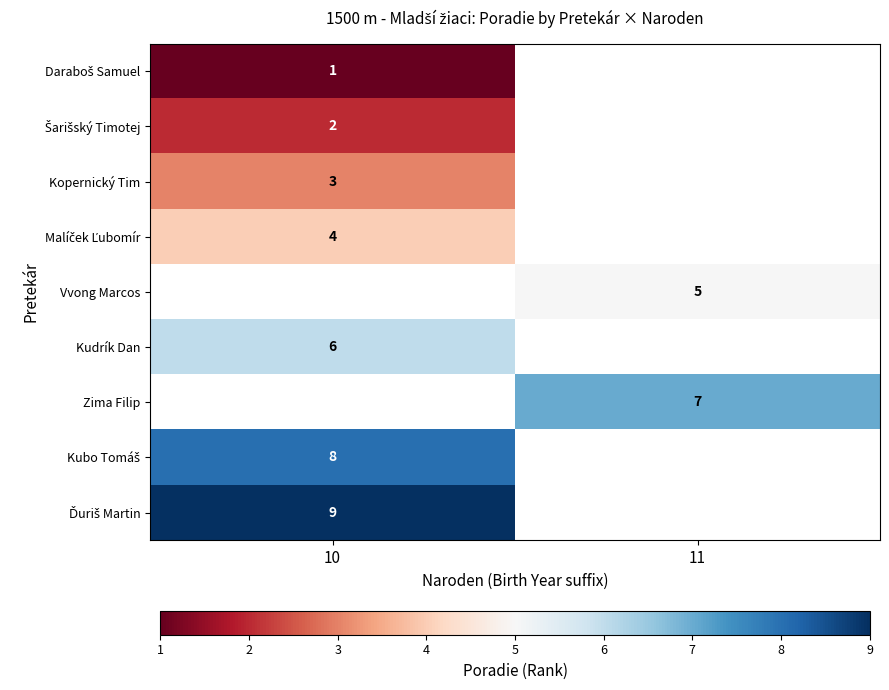

The Zima Filip series shows 7 at 11. True or false?

True